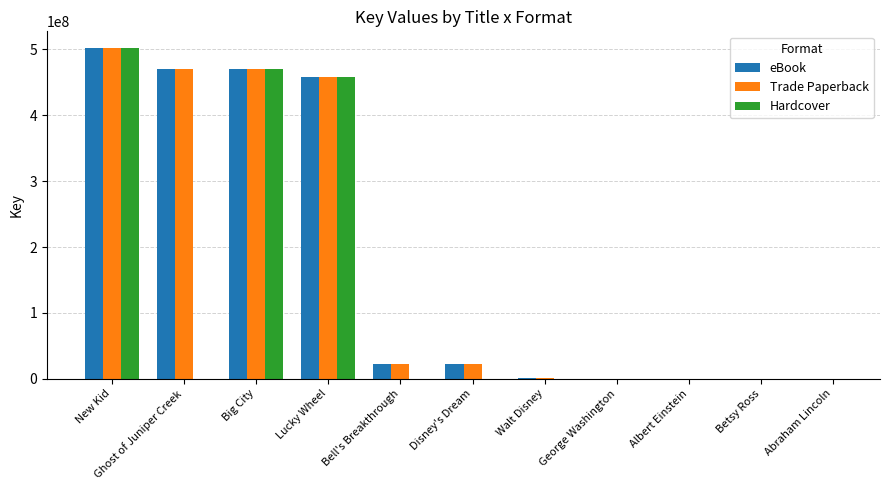

Is the value of eBook at George Washington greater than the value of Trade Paperback at Walt Disney?

No